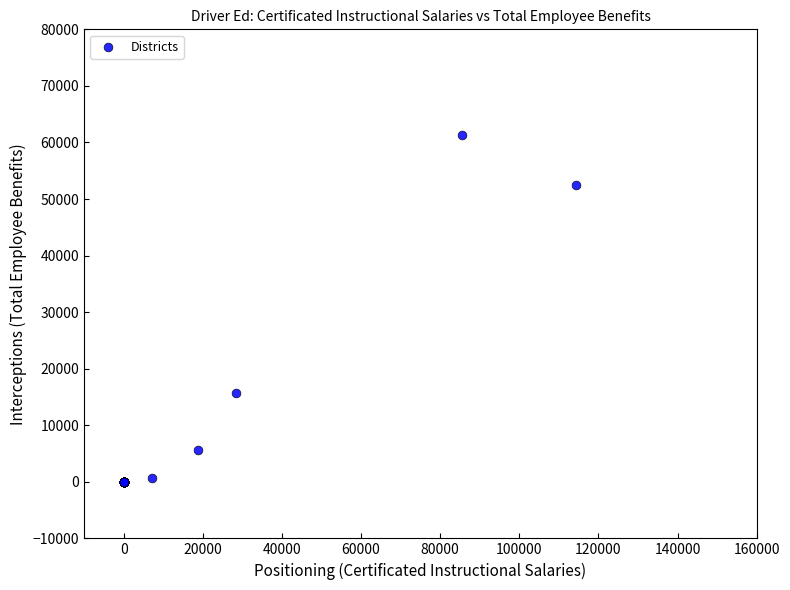

What Y value in the scatter plot is closest to 30636?

15770.4